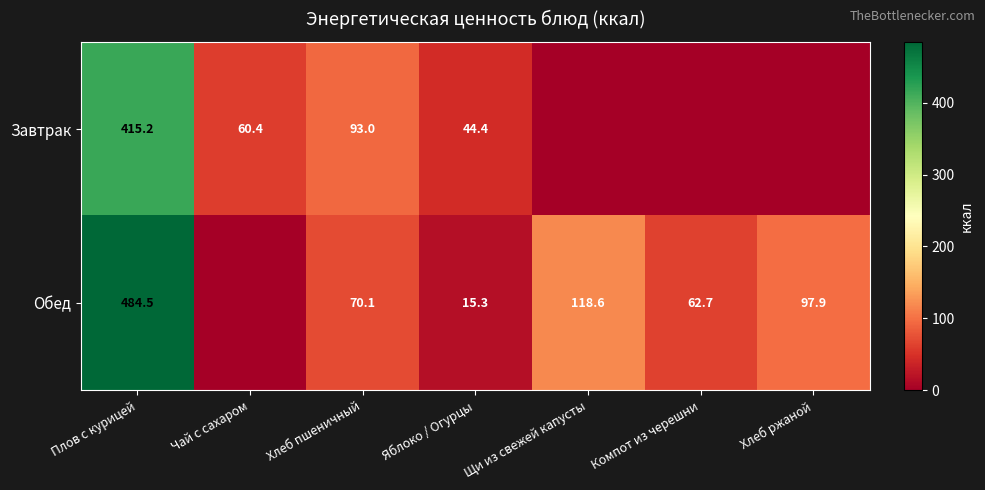

True or false: Завтрак has a value of 32.9 at Чай с сахаром.

False